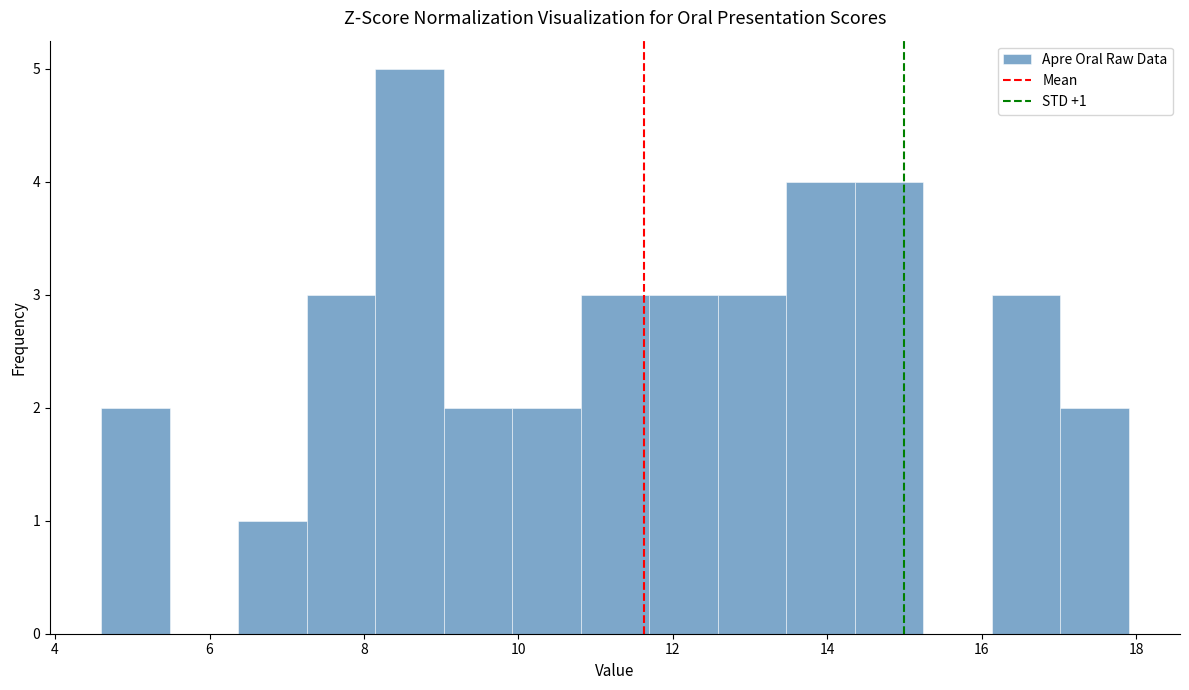

Which range on the x-axis has the tallest bar?

8.2 to 9.0